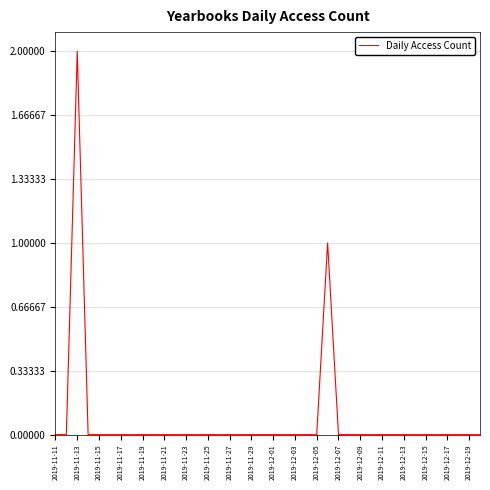

How many lines are shown in the chart?

1